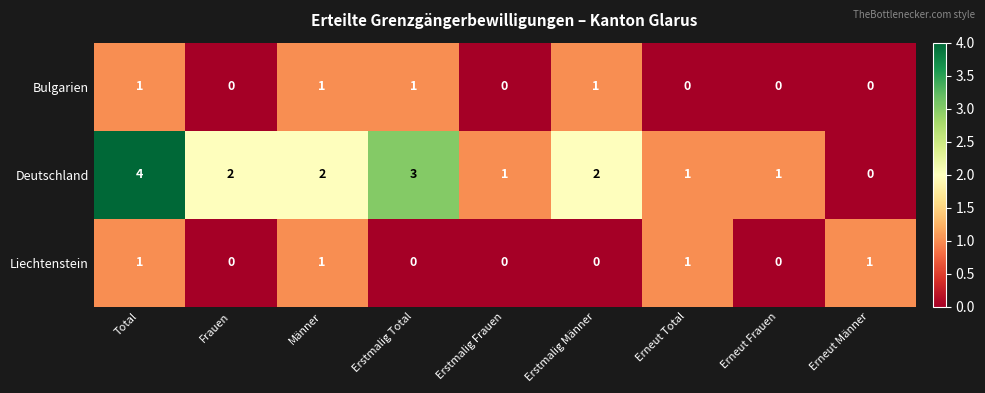

At which label does Deutschland reach its peak?

Total